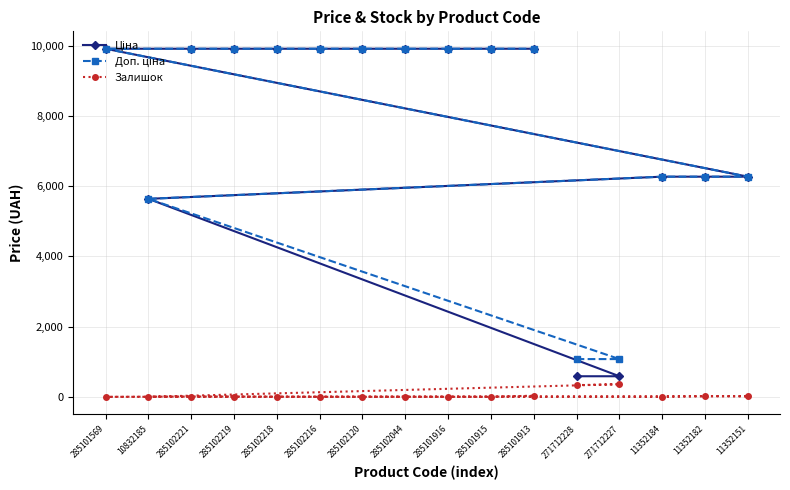

Does the chart display data point markers on the line(s)?

Yes